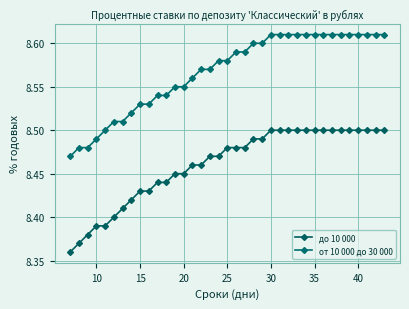

True or false: до 10 000 has more than 1 interior local peaks.

False